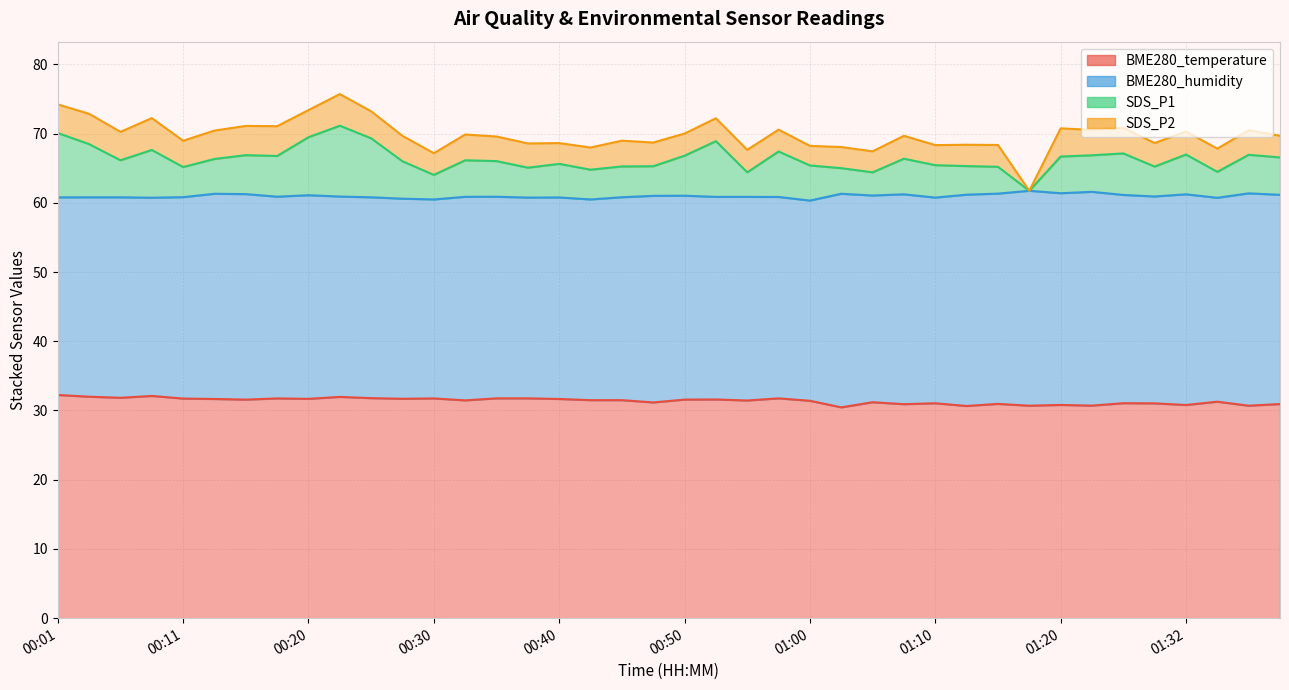

Is the value of SDS_P1 at 00:33 greater than the value of BME280_temperature at 00:03?

Yes